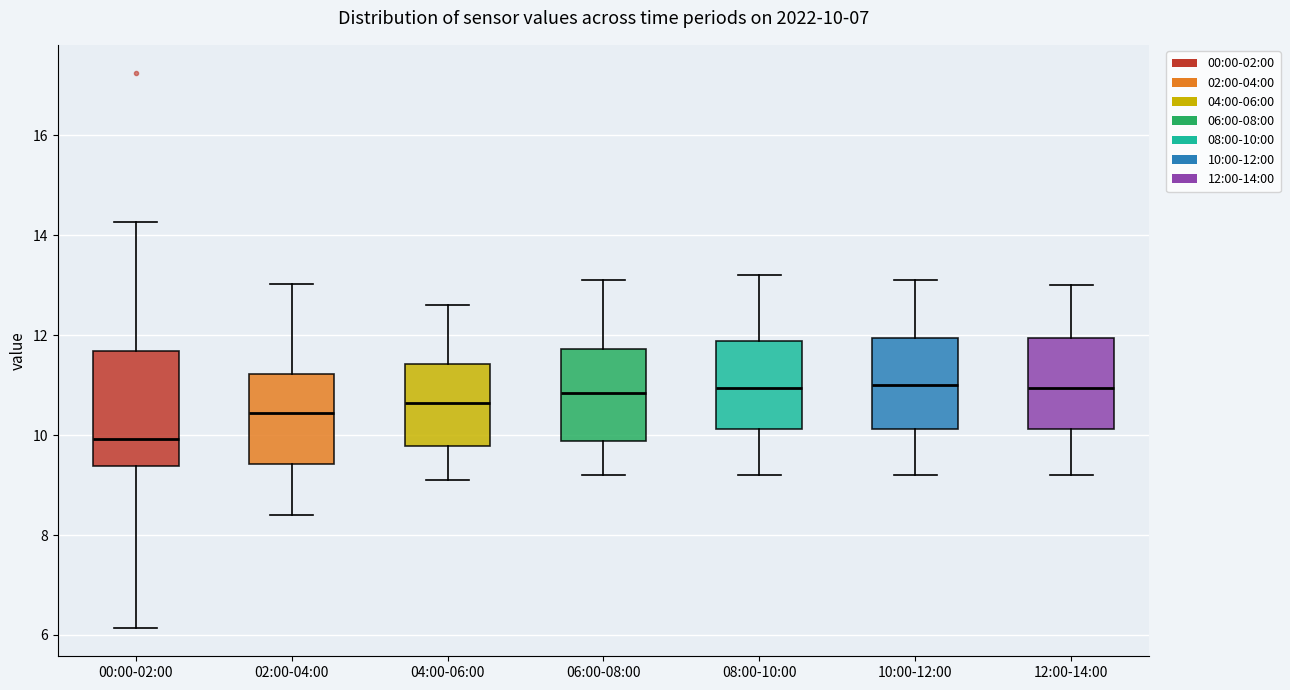

Comparing the boxes themselves (not the whiskers), which one is the tallest?

00:00-02:00